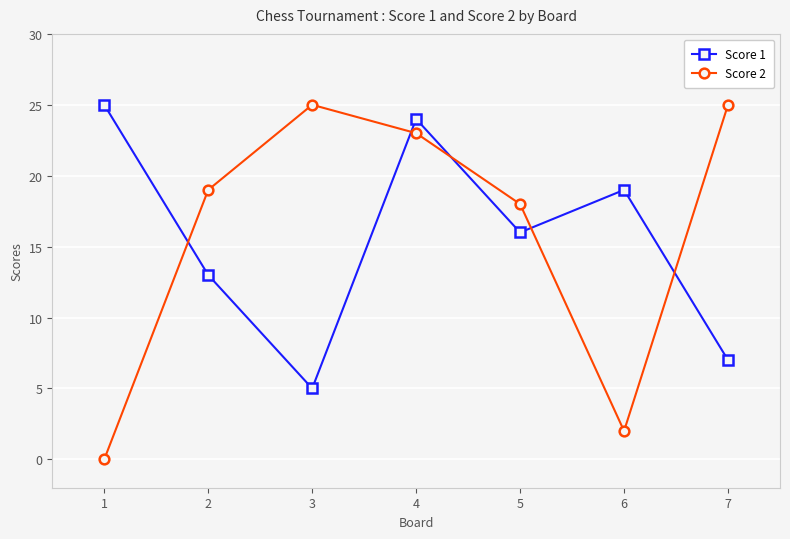

How many lines are shown in the chart?

2